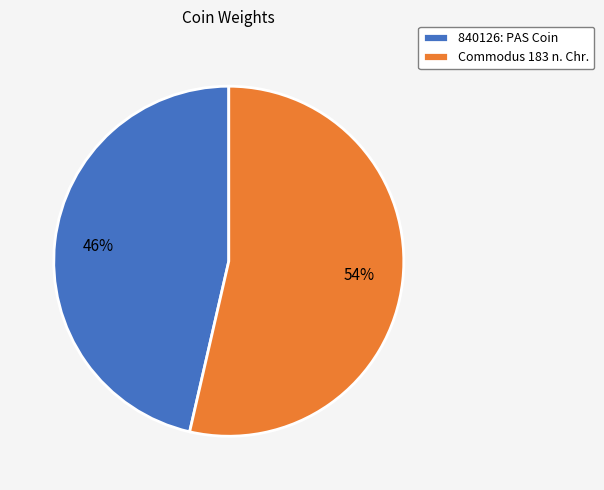

Does any single category account for the majority?

Yes